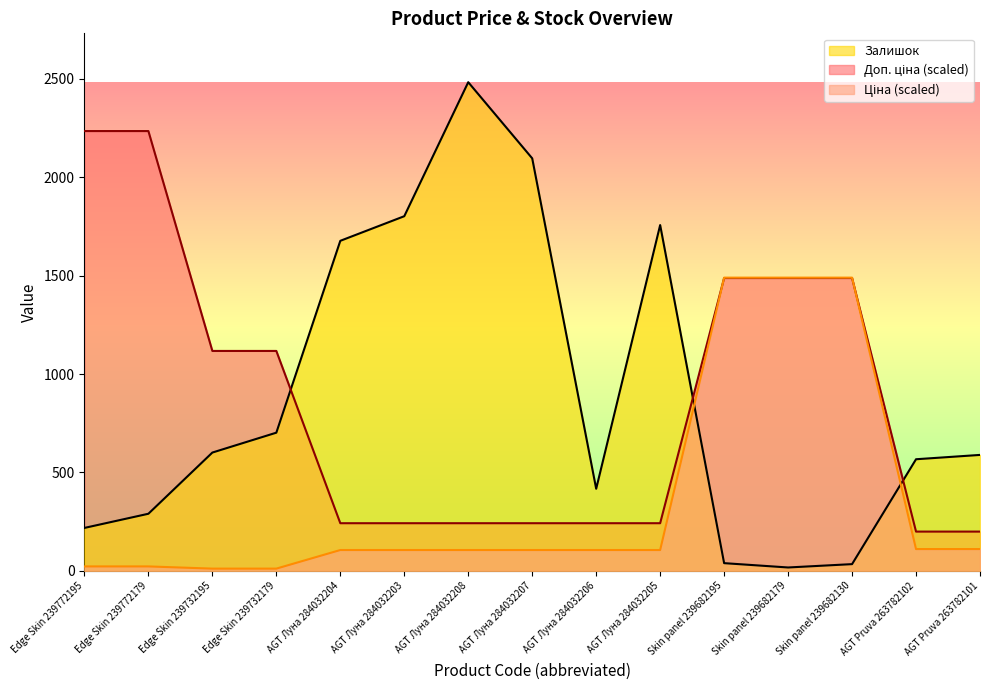

At which category is the sum across all series the highest?

Skin panel 239682195